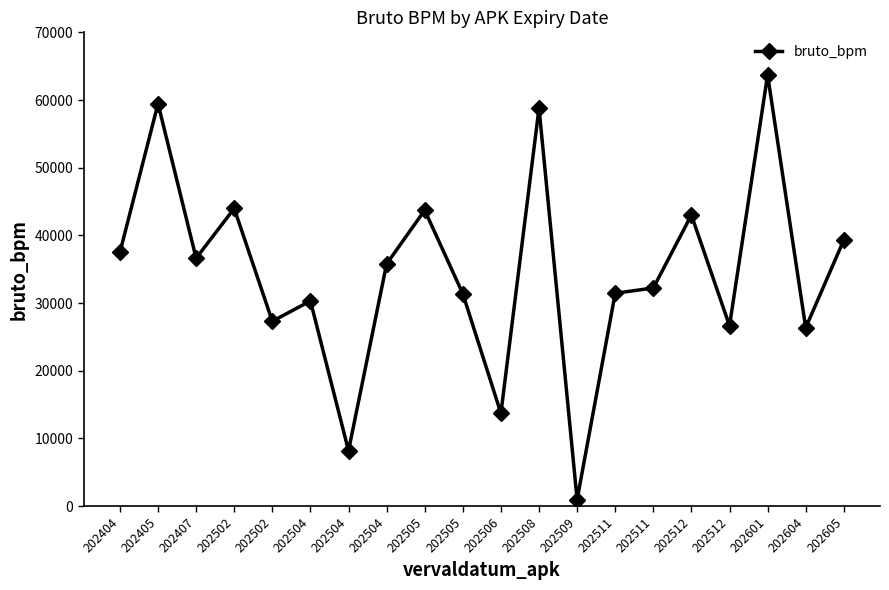

How many points are higher than both their immediate neighbors (excluding endpoints)?

7